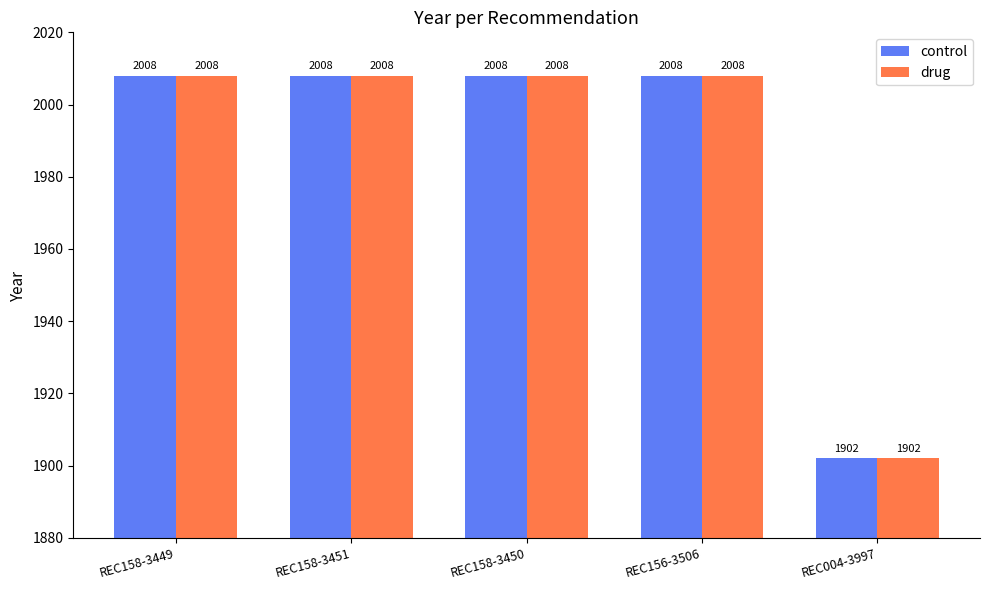

Is it true that control equals 2008 at REC158-3451?

True